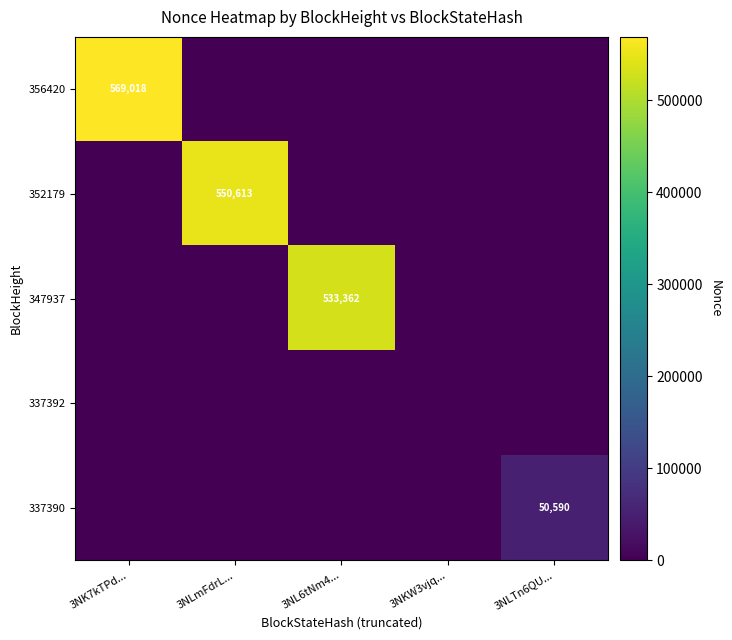

True or false: 337390 has a value of 19804 at 3NLTn6QU....

False